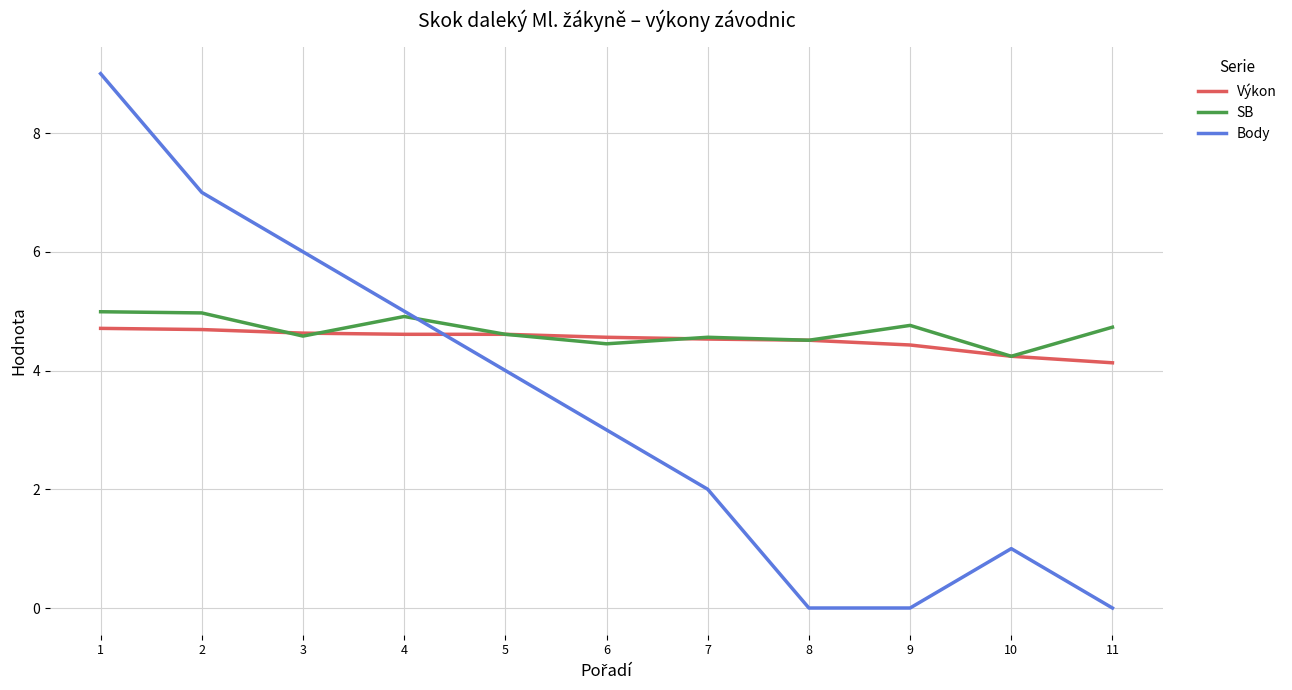

Which series changed the most between 2 and 5?

Body